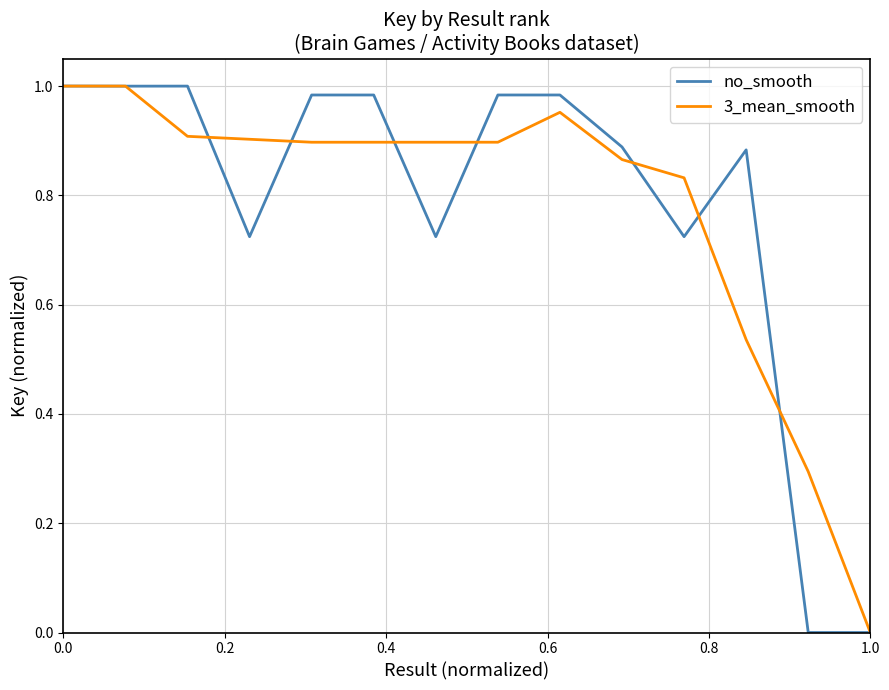

Which series has the largest range (max minus min)?

no_smooth